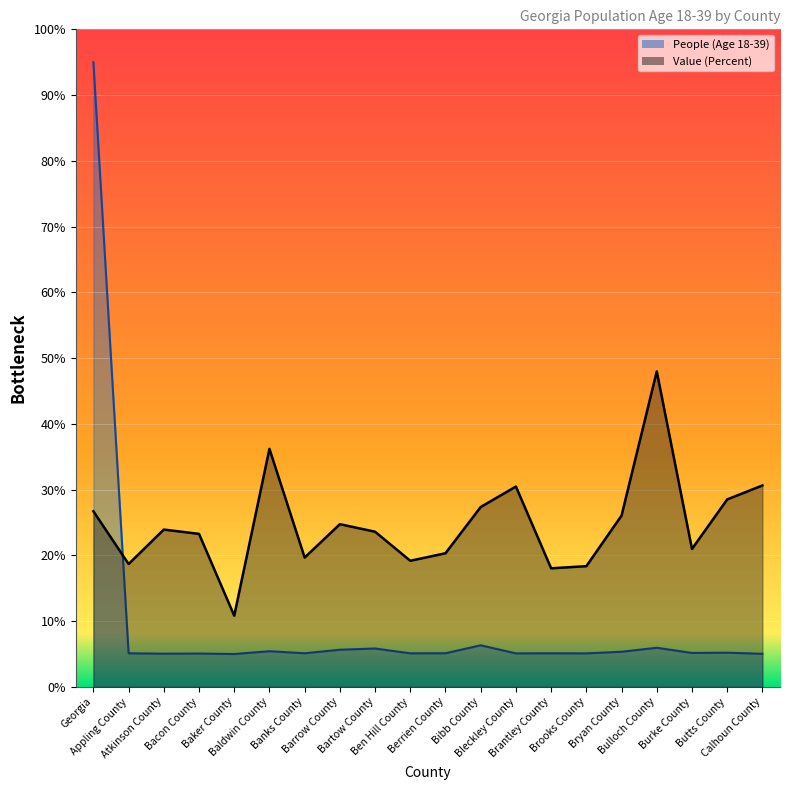

What is the difference between the Value (Percent) values at Banks County and Bleckley County?

10.8